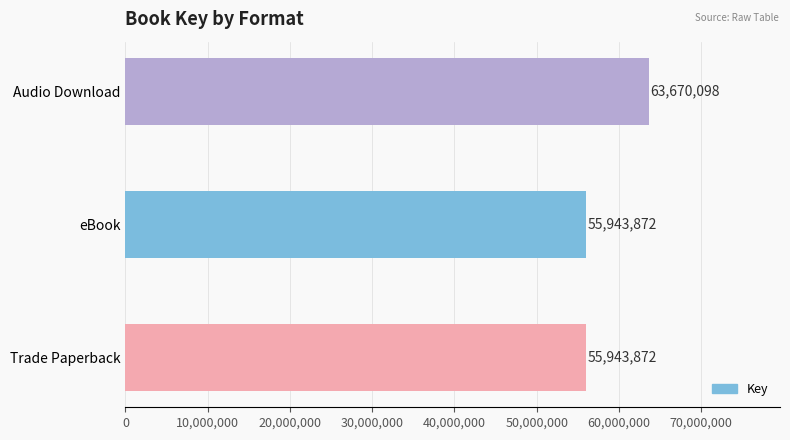

How many series are shown in this chart?

1